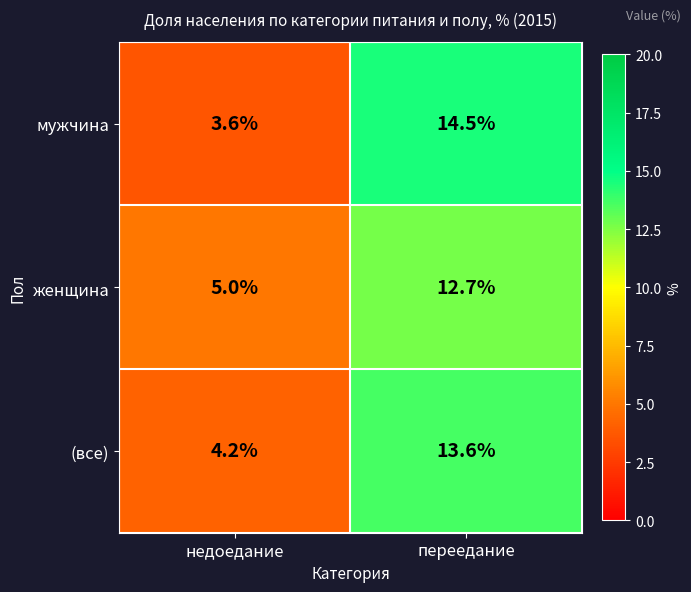

Read the мужчина value at недоедание.

3.6